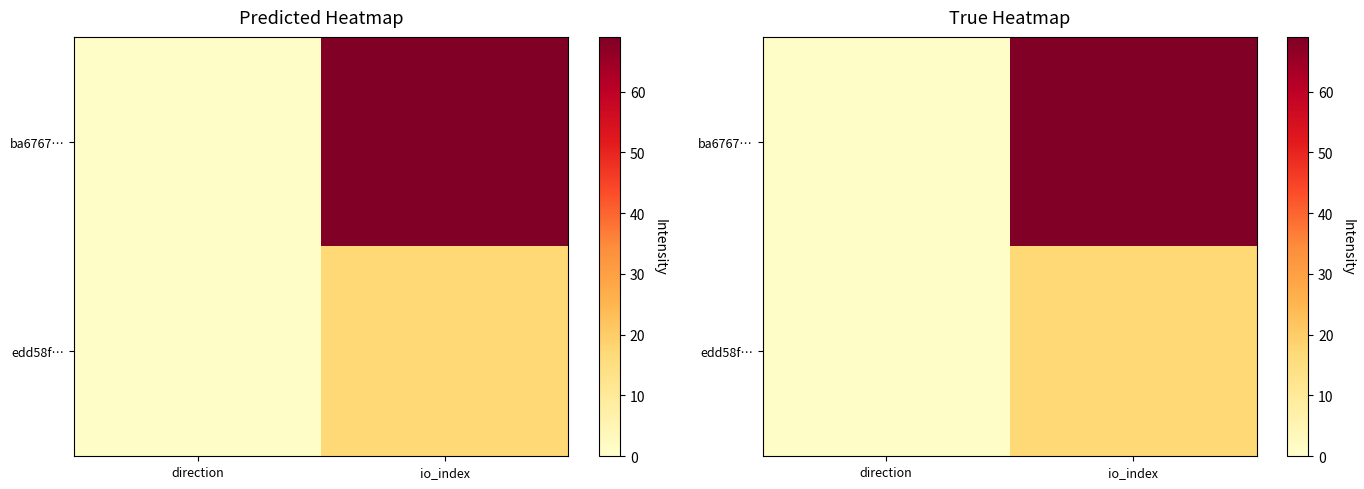

How many distinct data groups are displayed?

2